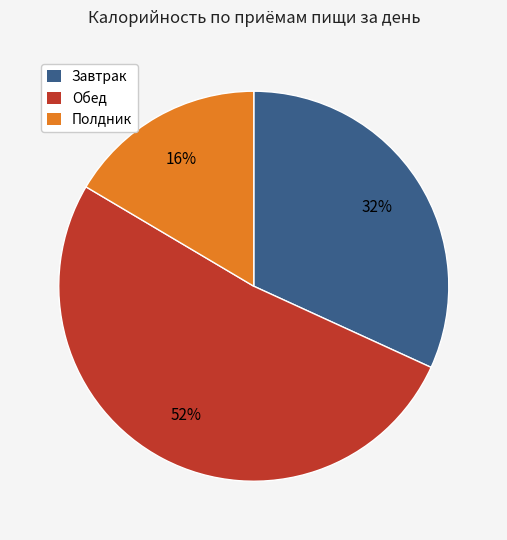

To the nearest percent, what is the difference between the Завтрак and Обед slice percentages?

20%